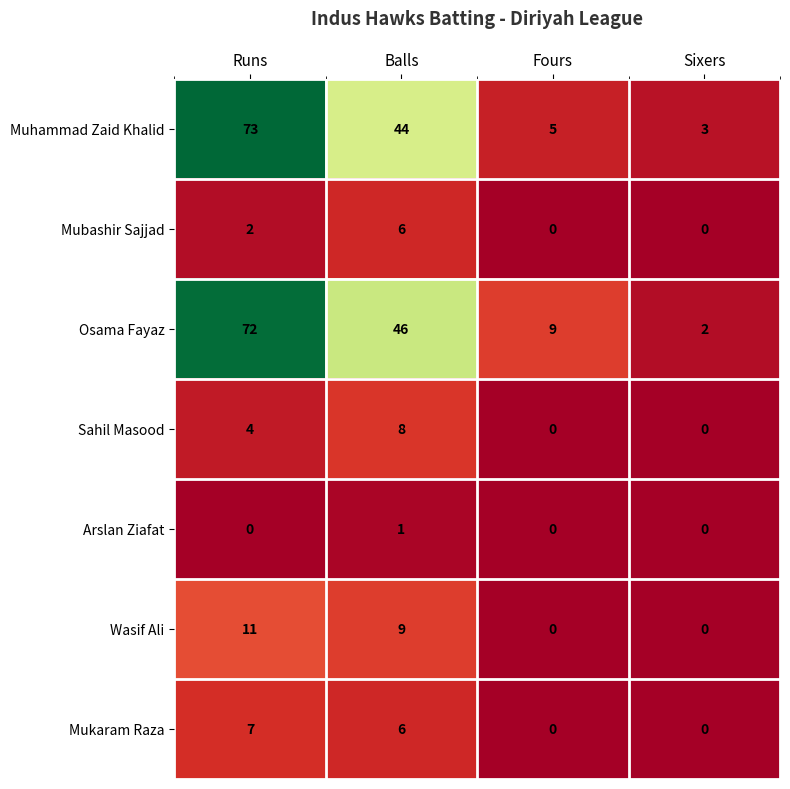

Between Balls and Sixers, which series saw the biggest shift?

Osama Fayaz